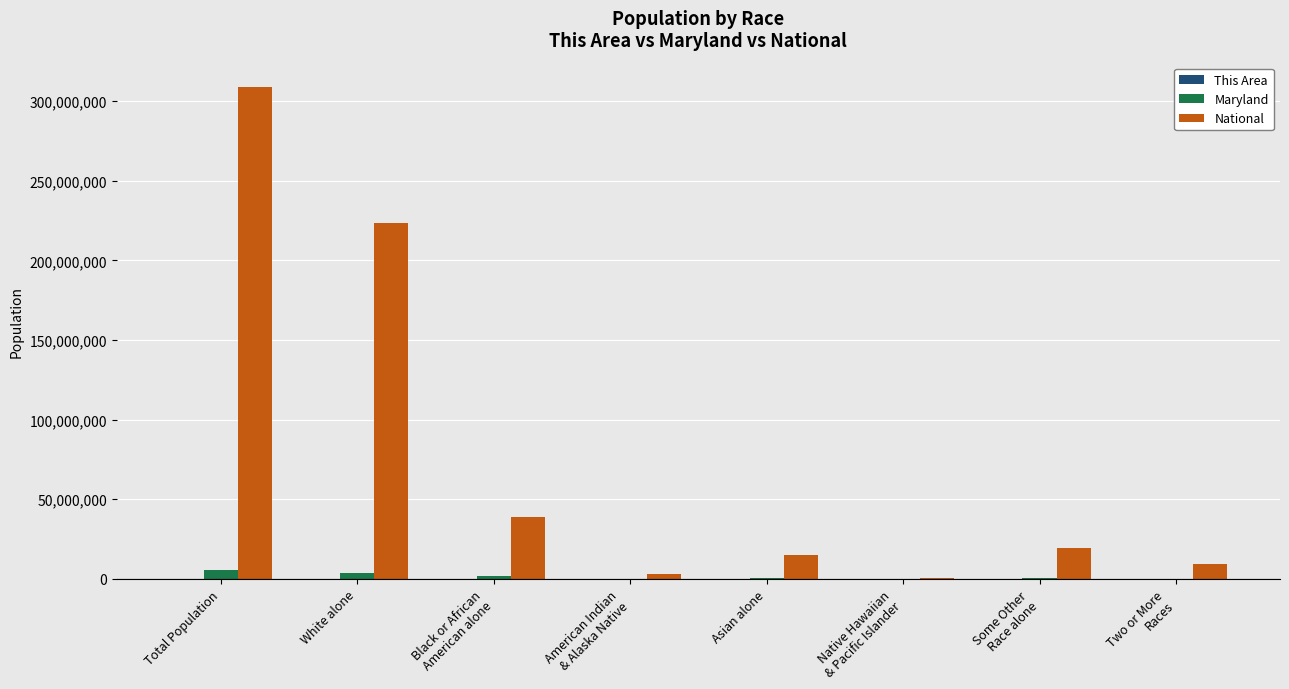

The Maryland series shows 3359284 at White alone. True or false?

True